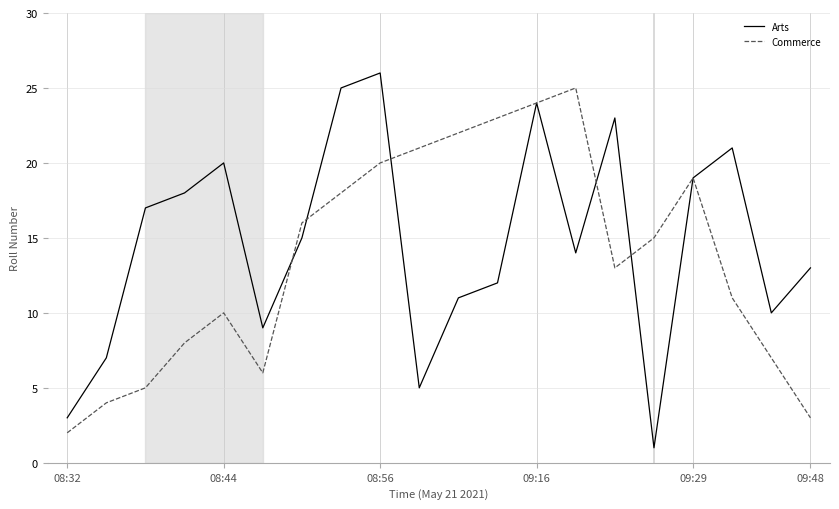

What is the greatest value displayed?

26